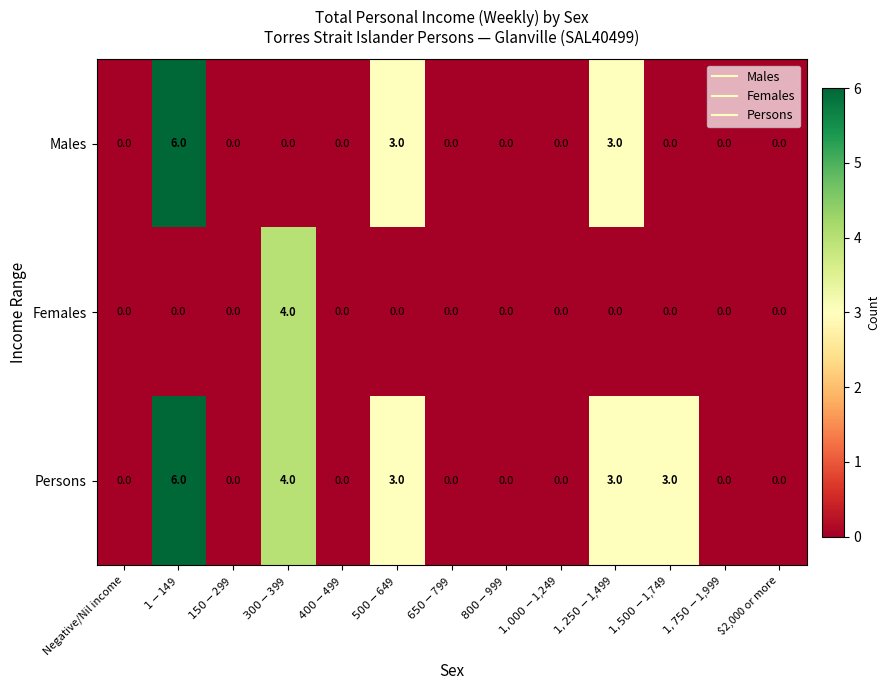

What is the difference between the maximum and minimum values in the Males series?

6